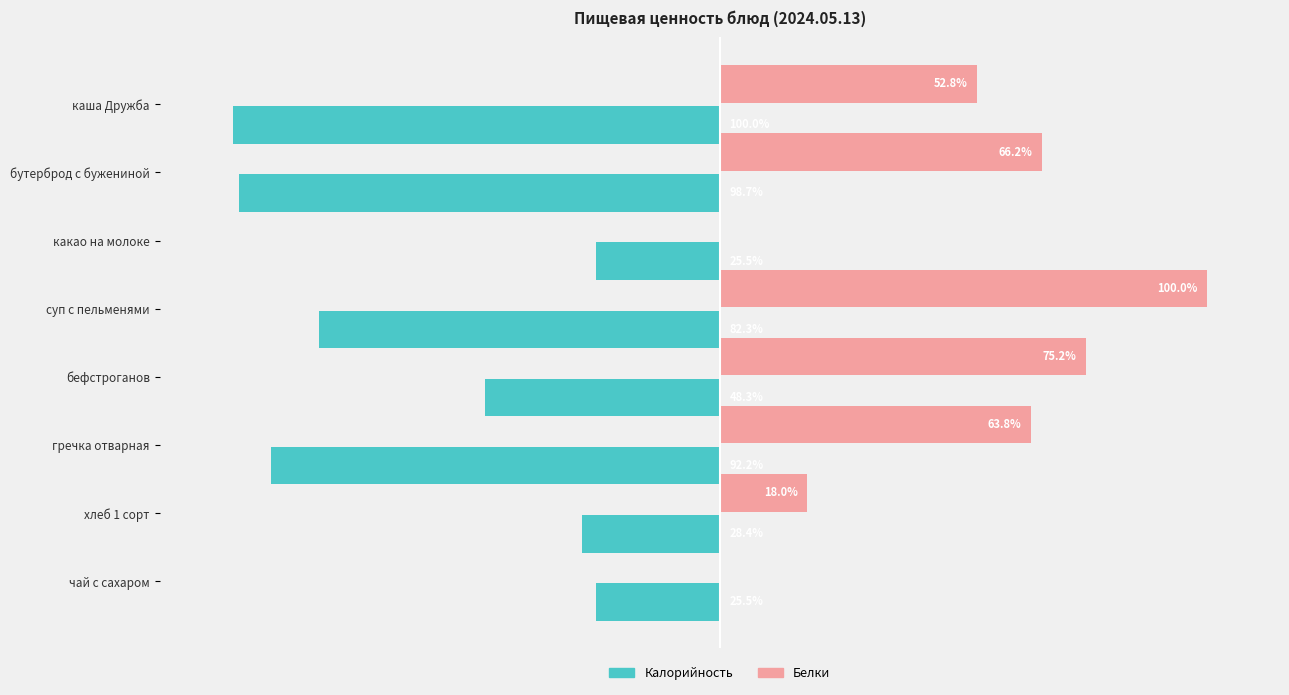

Which category has the highest value across all series?

суп с пельменями